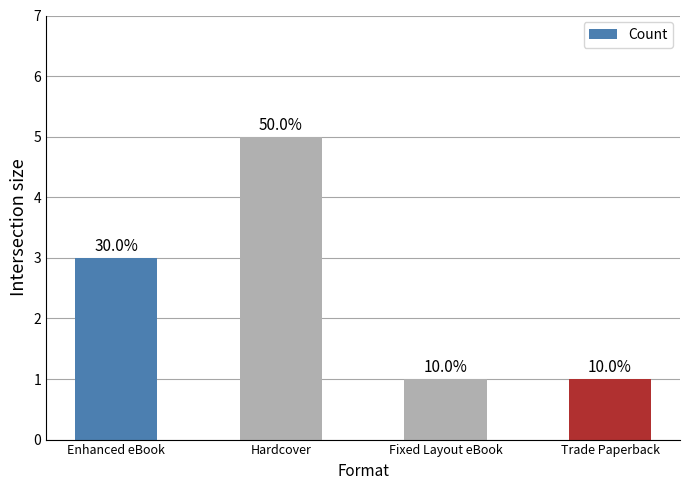

True or false: the data shows 2 at Trade Paperback.

False